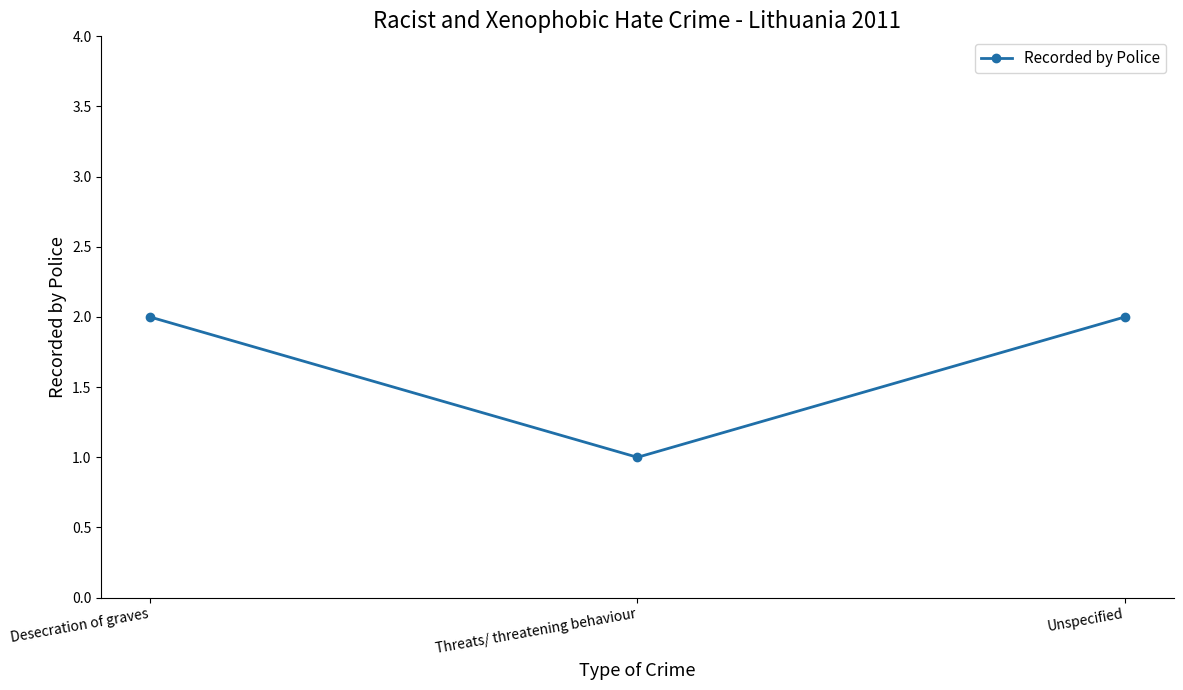

What is the minimum value shown in the chart?

1